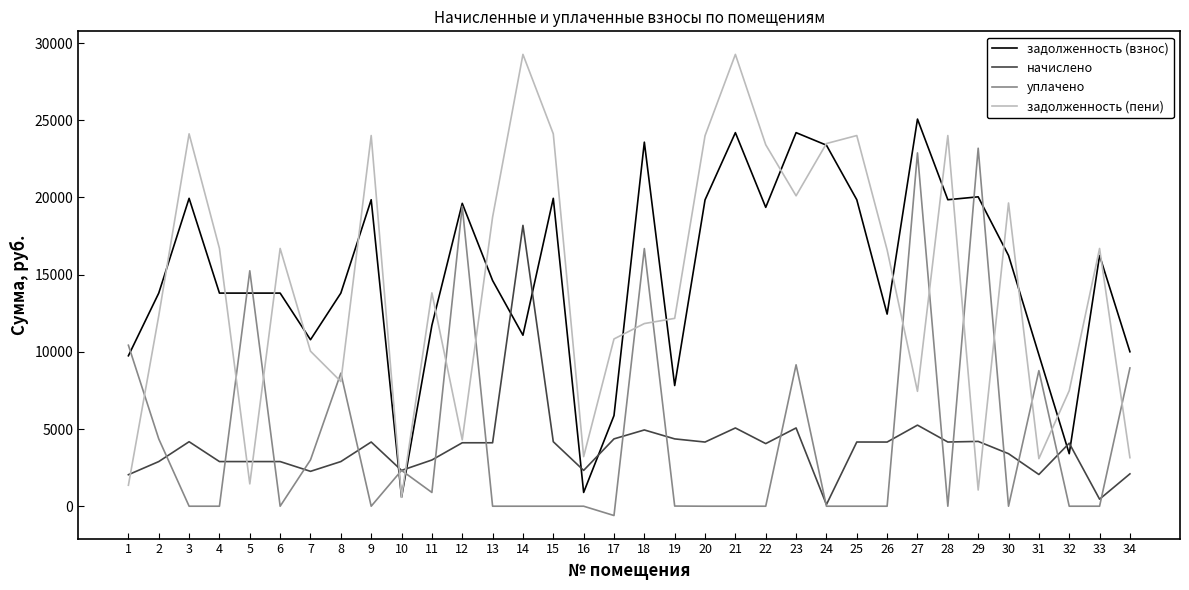

At 17, list the series in order from smallest to largest.

уплачено, начислено, задолженность (взнос), задолженность (пени)